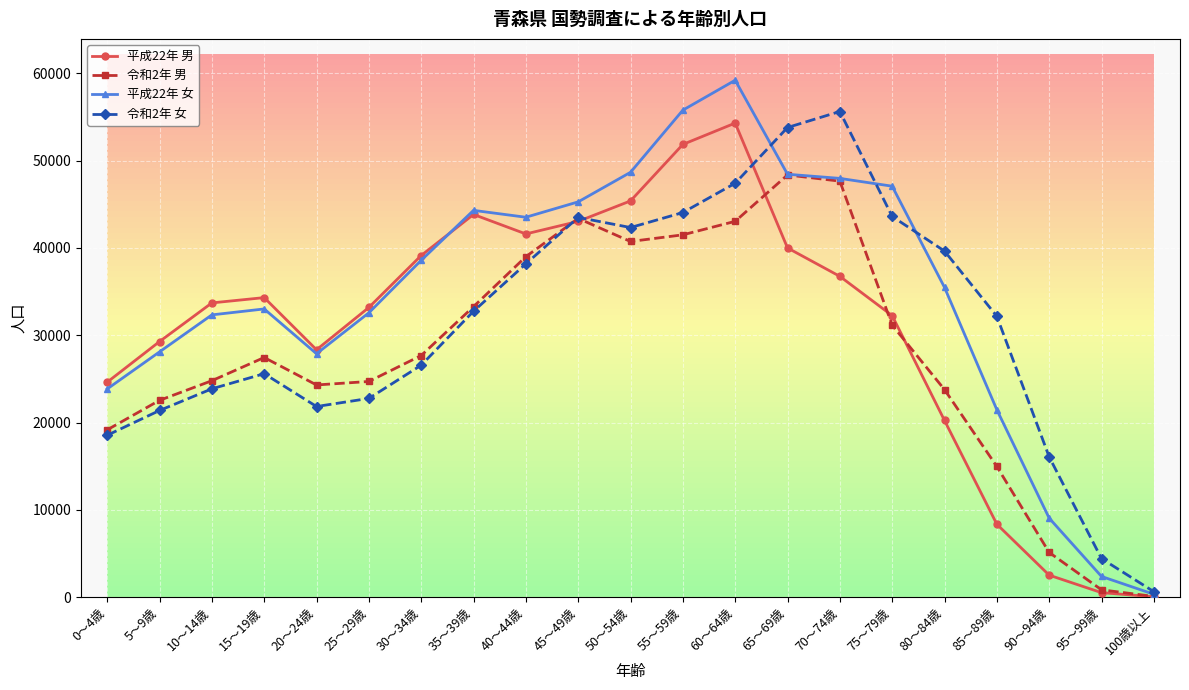

Which series ends up on top after the final intersection of 令和2年 男 and 令和2年 女?

令和2年 女